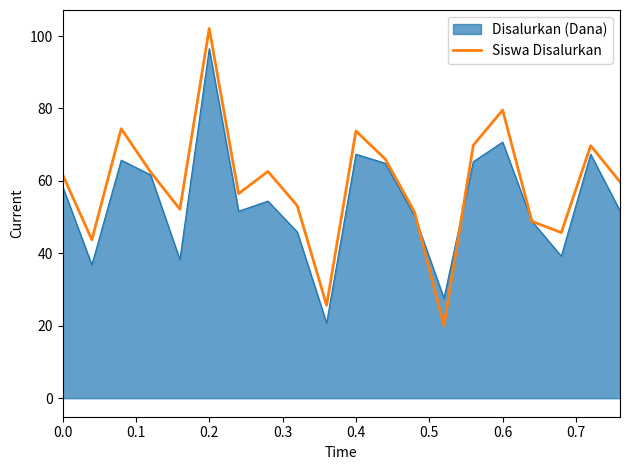

Rank the series by their average value, from highest to lowest.

Siswa Disalurkan, Disalurkan (Dana)